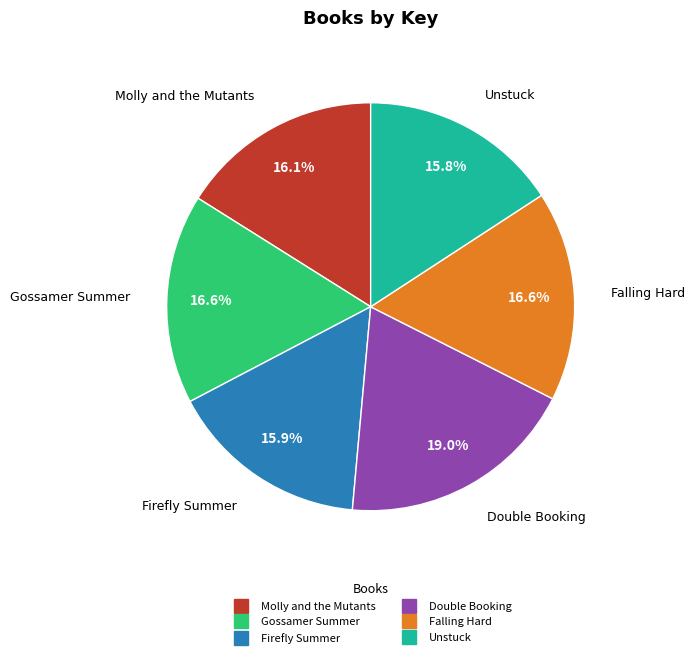

To the nearest percent, what is the difference between the largest and smallest slice percentages?

3%